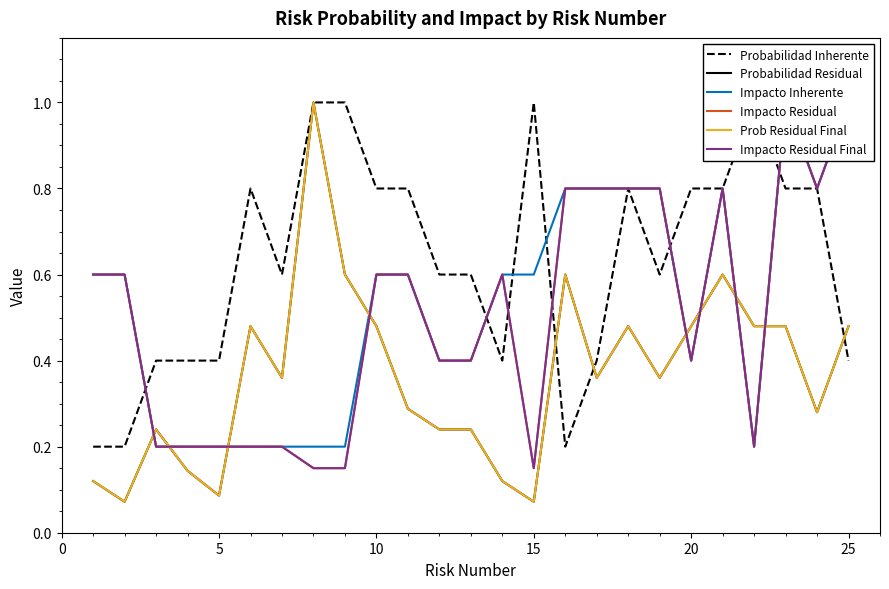

What is the smallest value displayed?

0.1